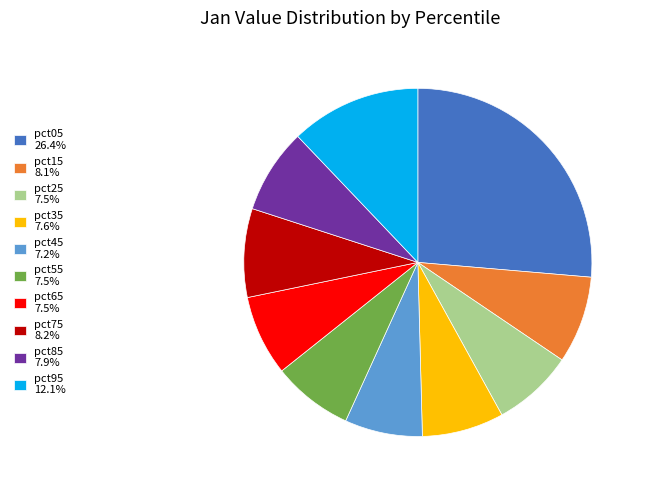

Is the sum of pct95 and pct75 greater than half?

No